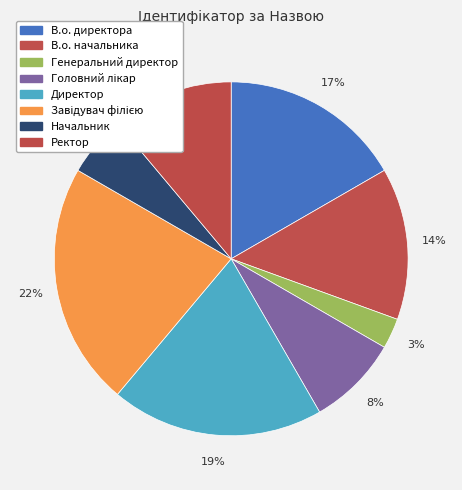

How much of the chart is everything except Ректор?

88.9%